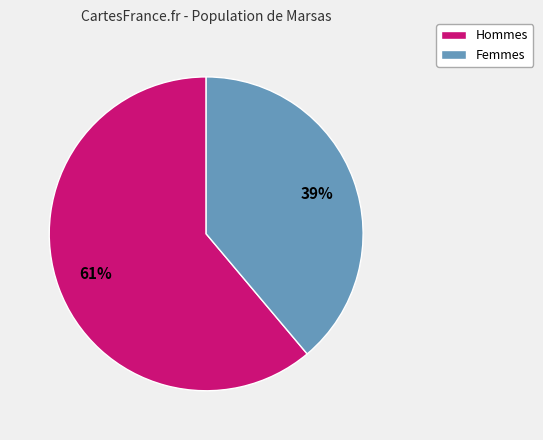

Is there any slice that represents more than half of the pie?

Yes